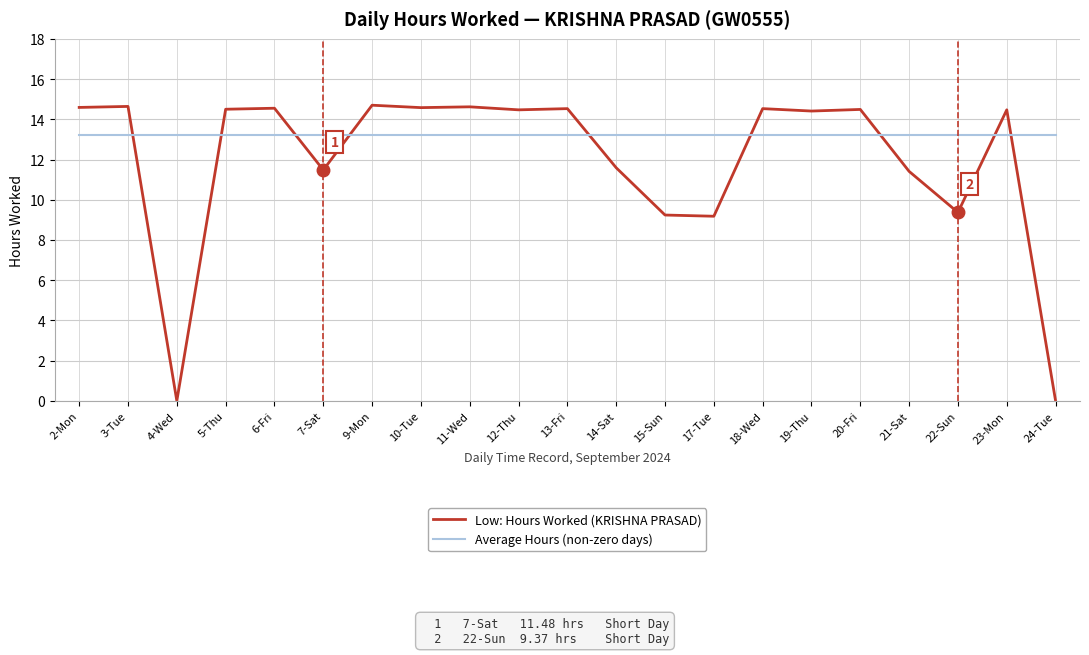

What position from the left is 14-Sat?

12